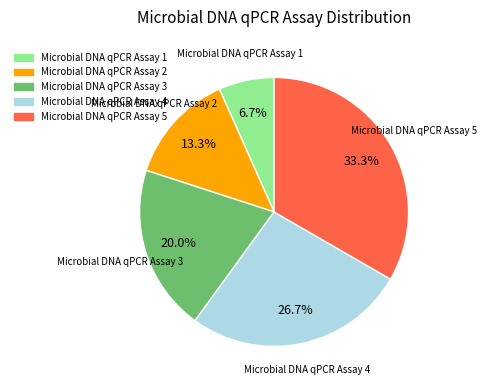

To the nearest percent, what is the difference between the Microbial DNA qPCR Assay 2 and Microbial DNA qPCR Assay 5 slice percentages?

20%